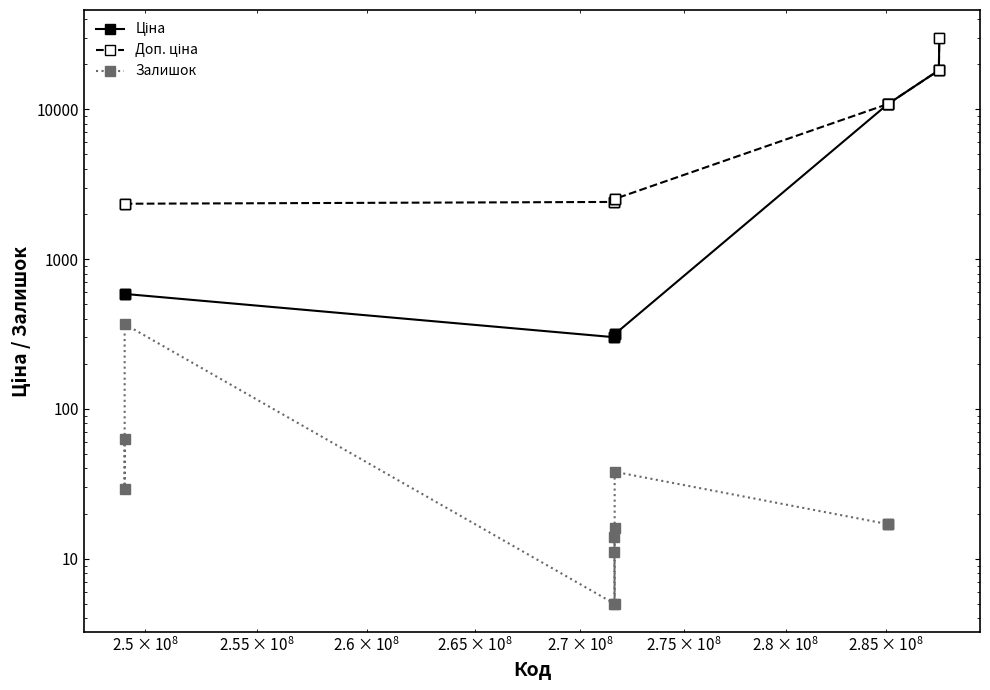

Is it true that Залишок equals 23.6 at 9?

False